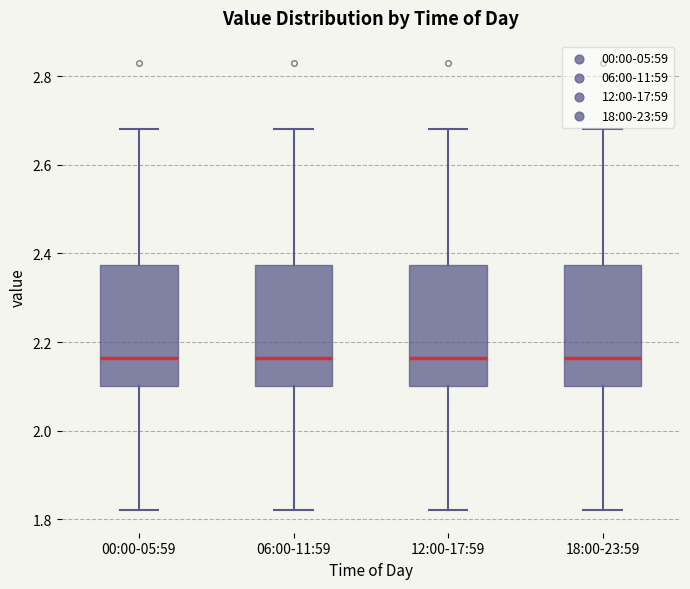

Reading left to right, transcribe this box plot: for each box, give where its median line is, the range the box spans, and where its two whiskers end, as read against the y-axis. The values are not printed on the chart, so give them approximately, as read against the axis.

00:00-05:59: median 2.16, box 2.10 to 2.38, whiskers 1.82 to 2.68
06:00-11:59: median 2.16, box 2.10 to 2.38, whiskers 1.82 to 2.68
12:00-17:59: median 2.16, box 2.10 to 2.38, whiskers 1.82 to 2.68
18:00-23:59: median 2.16, box 2.10 to 2.38, whiskers 1.82 to 2.68